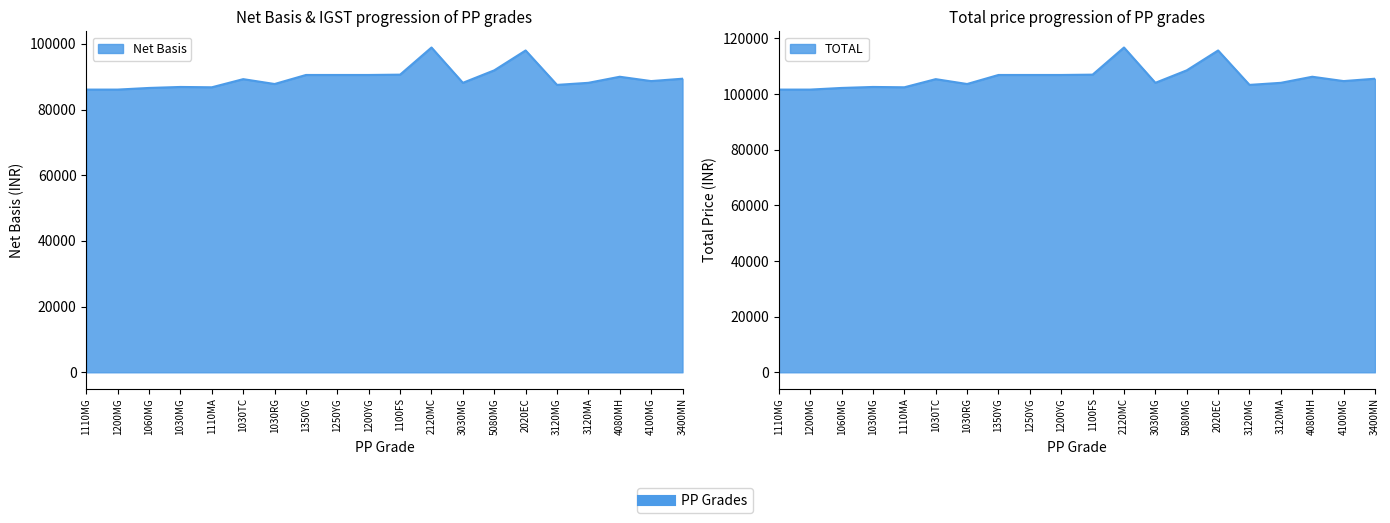

At how many categories does at least one series exceed 105238?

10